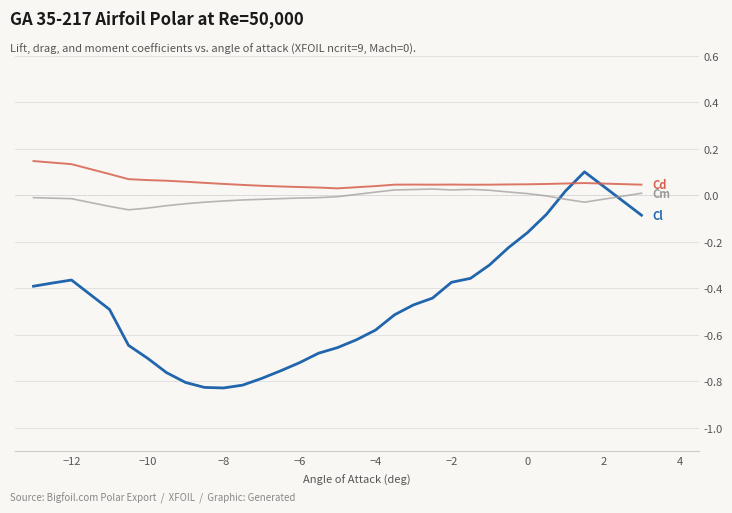

How many lines are shown in the chart?

3